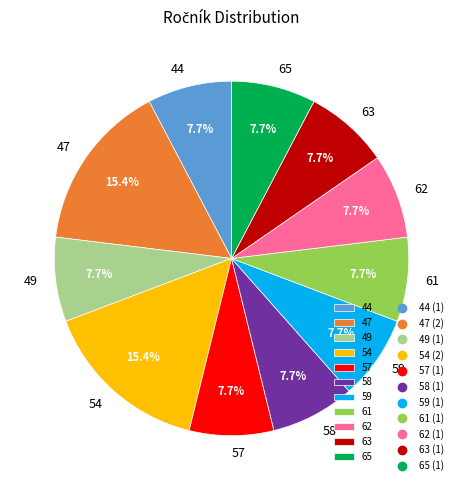

To the nearest percent, what is the difference between the 58 and 47 slice percentages?

8%